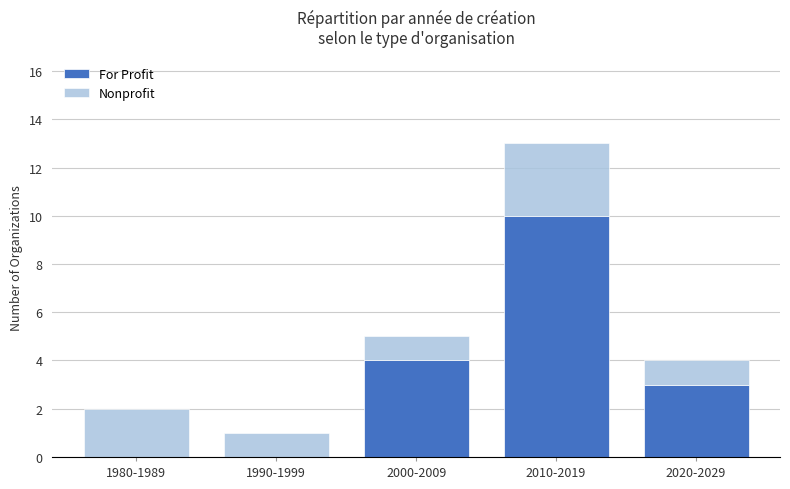

At which label does For Profit reach its peak?

2010-2019